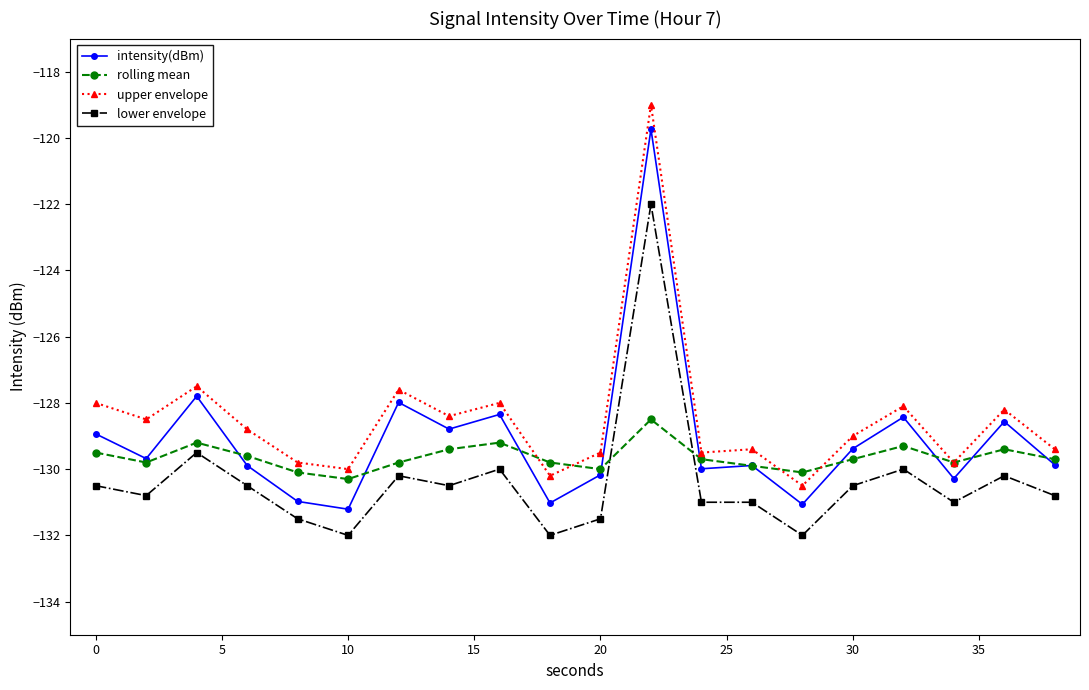

What are all the series names shown in the legend?

intensity(dBm), rolling mean, upper envelope, lower envelope